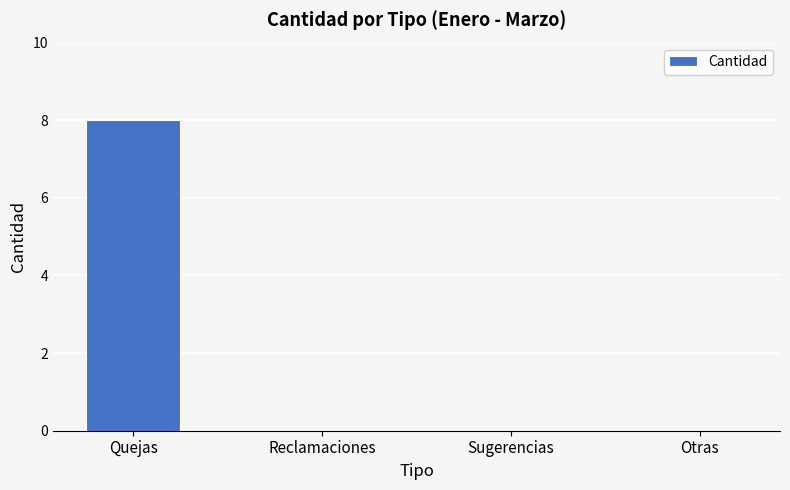

What is the sum of all values?

8